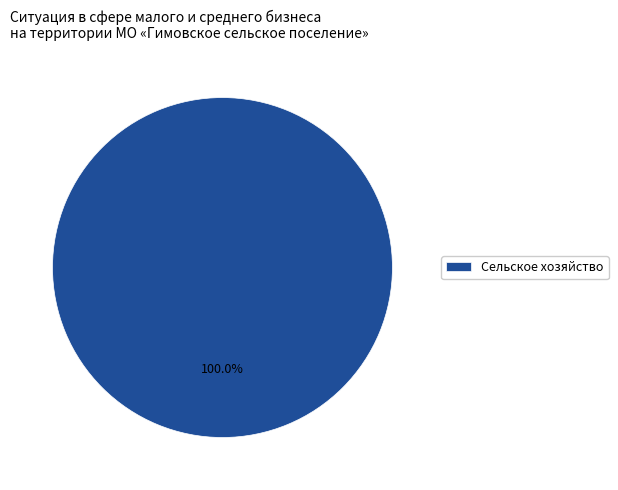

Is there a majority slice in this chart?

Yes